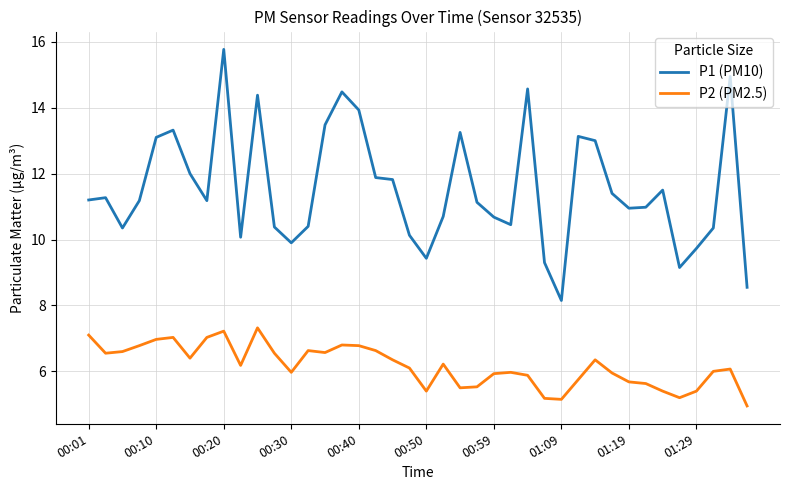

Which series has the largest range (max minus min)?

P1 (PM10)